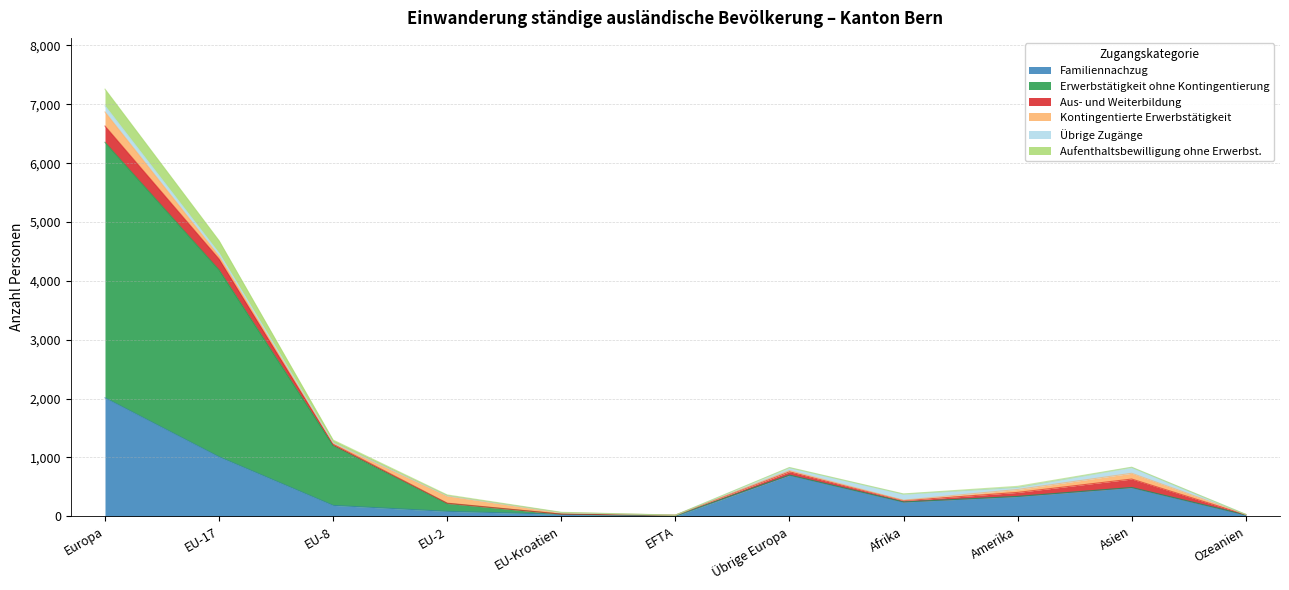

What is the sum of all Familiennachzug values?

5115